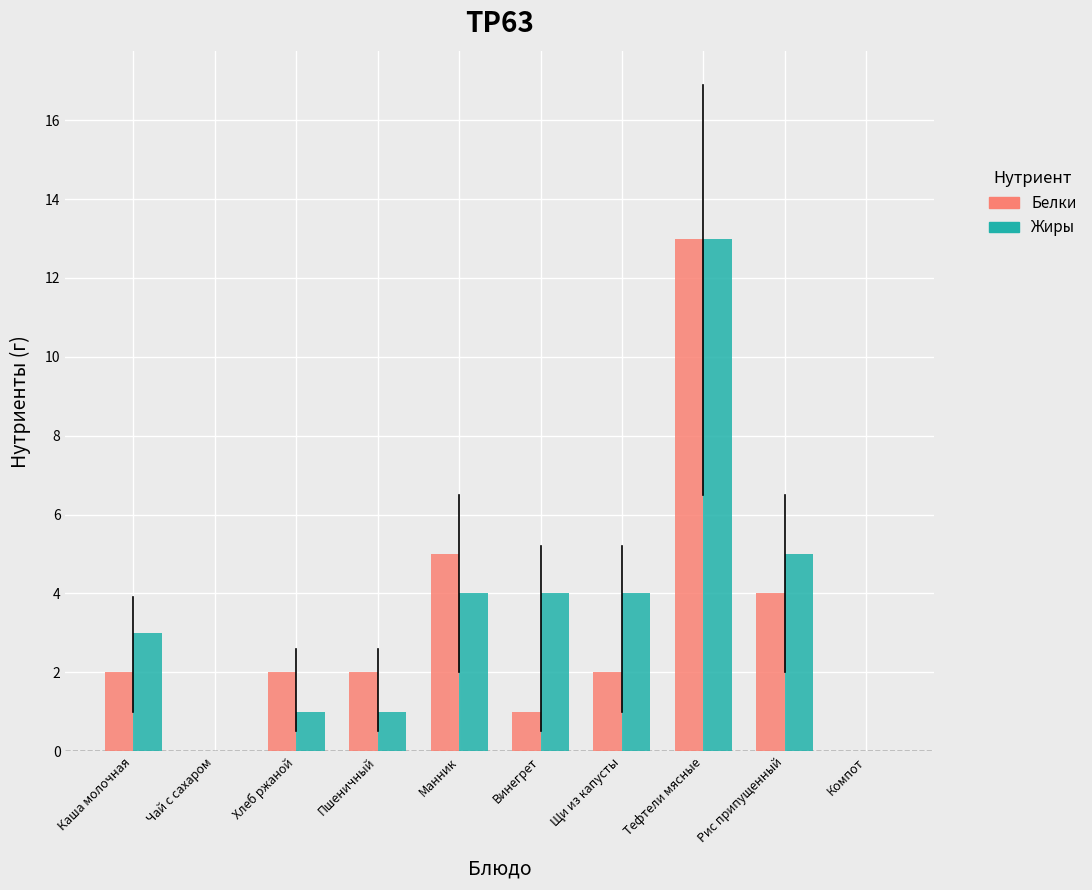

Where is Жиры nearest to the value 6?

Рис припущенный